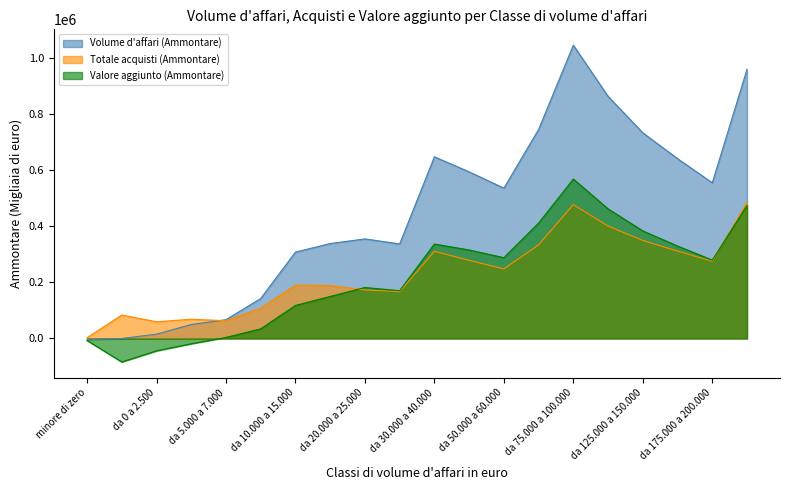

Is it true that Volume d affari (Ammontare) equals 218393 at da 175.000 a 200.000?

False